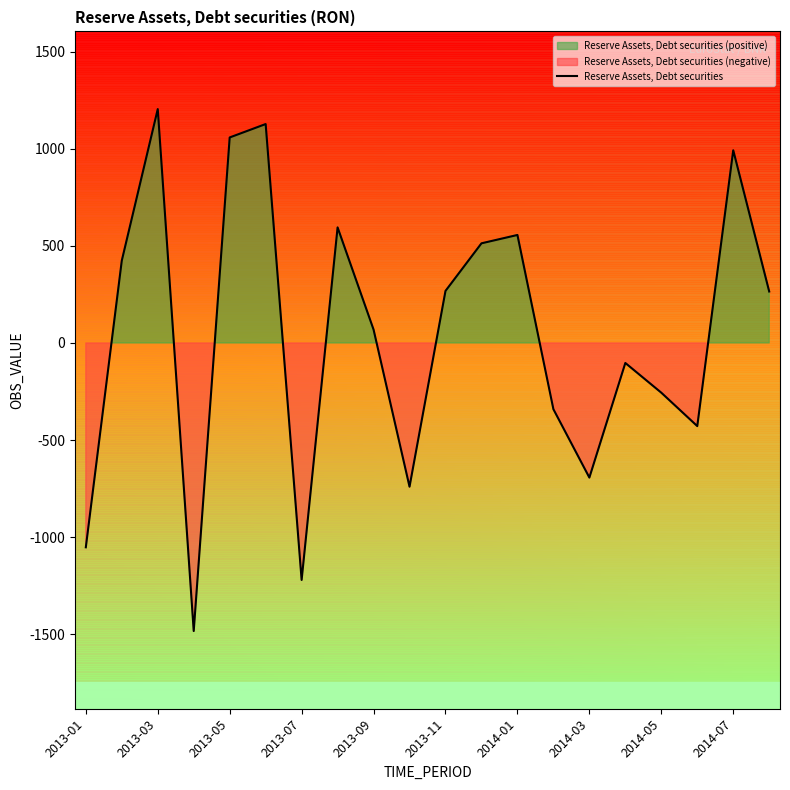

What is the lowest value of the Reserve Assets, Debt securities series?

-1483